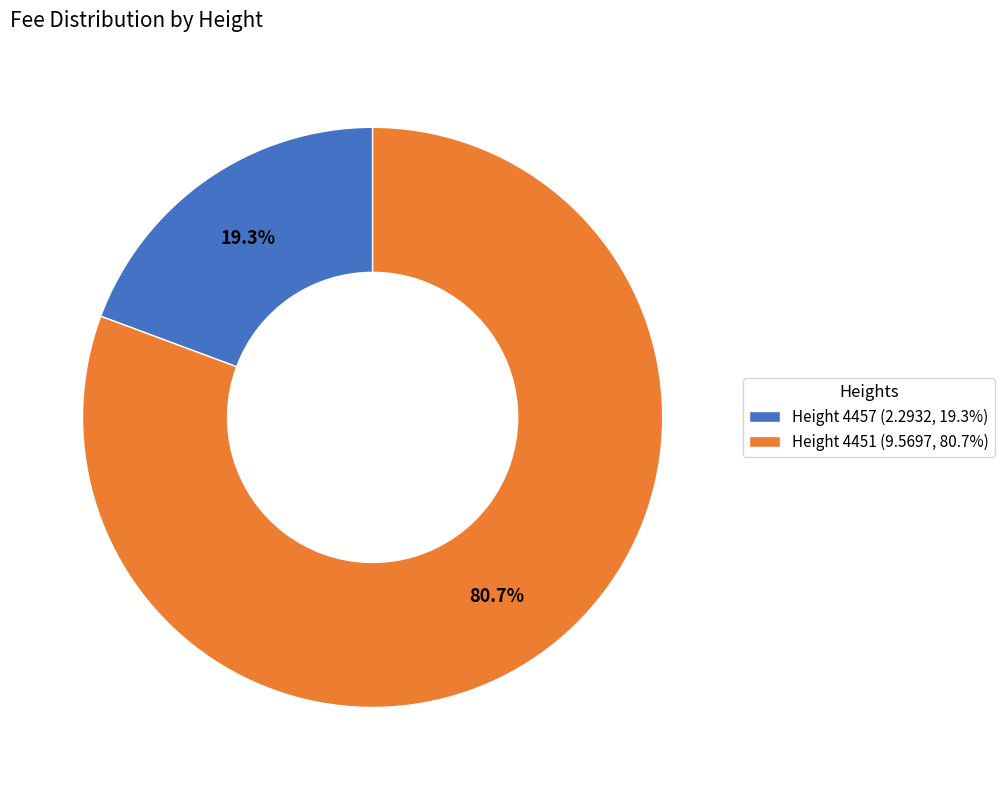

Rank the categories by value from highest to lowest.

Height 4451 (9.5697, 80.7%), Height 4457 (2.2932, 19.3%)